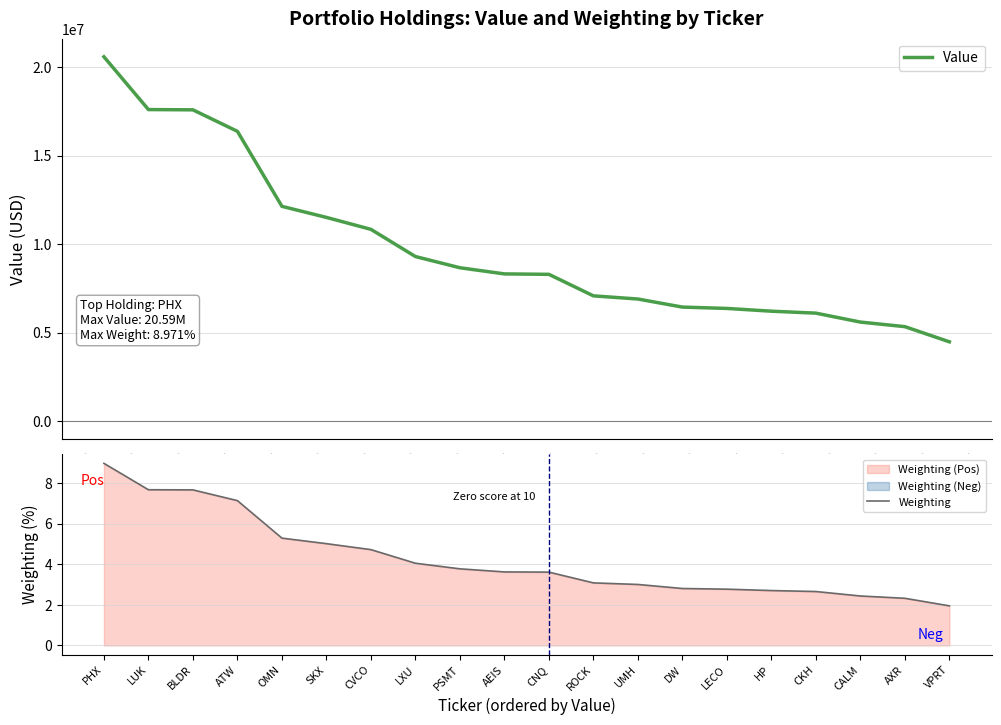

What is the lowest value of the Value series?

4477000